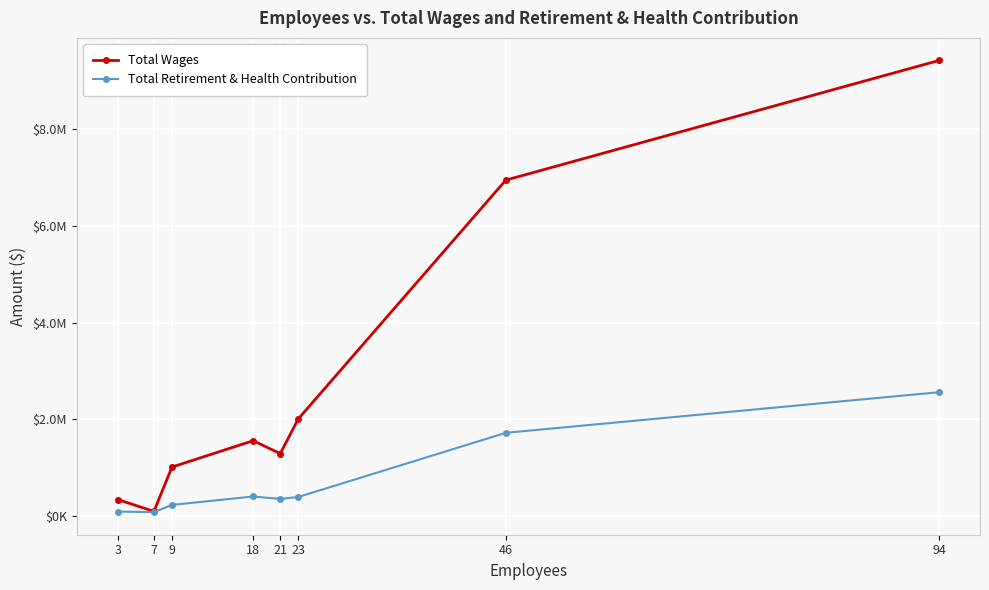

Reading left to right, list all the values displayed in this chart.

Total Wages: 346907	102440	1018003	1561180	1295567	2011271	6939636	9408735
Total Retirement & Health Contribution: 98807	87134	236283	409919	359720	399939	1723986	2562328